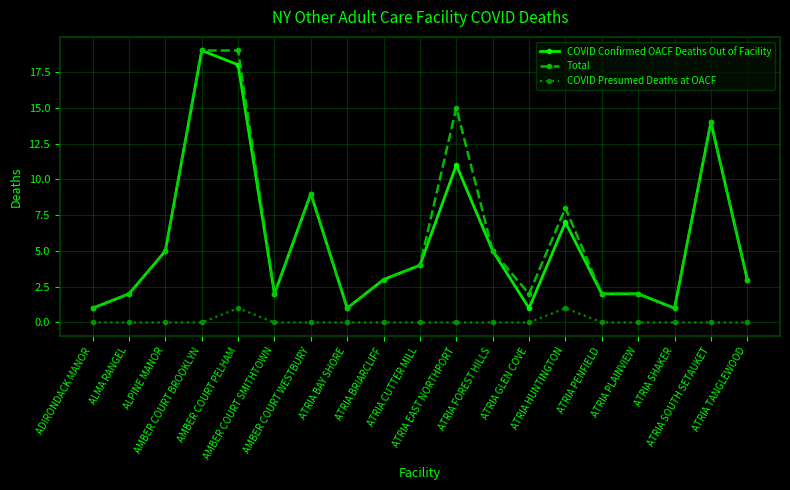

True or false: COVID Confirmed OACF Deaths Out of Facility and COVID Presumed Deaths at OACF intersect in this chart.

False